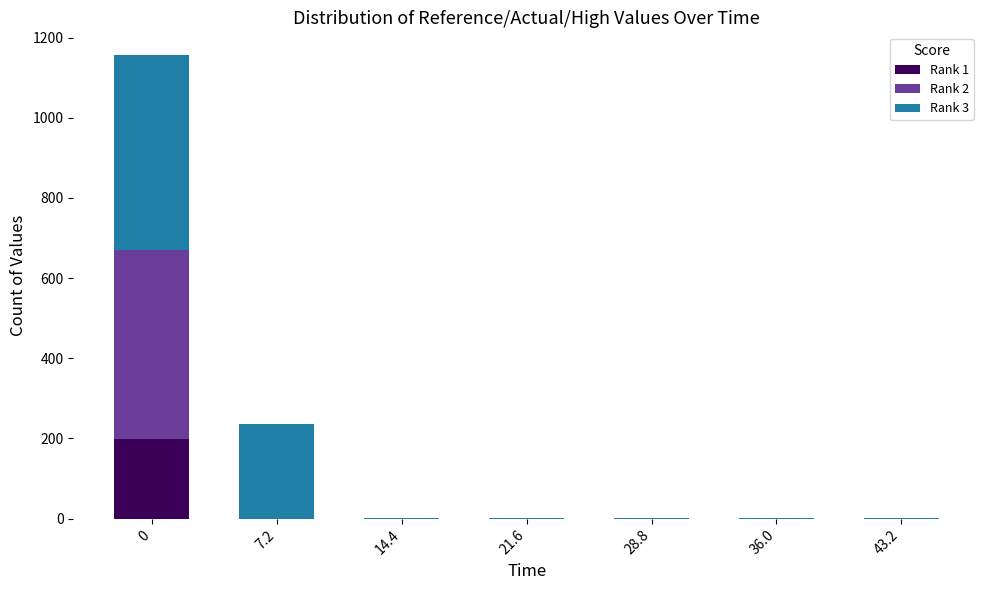

Are the bars grouped side by side (vs. stacked)?

No